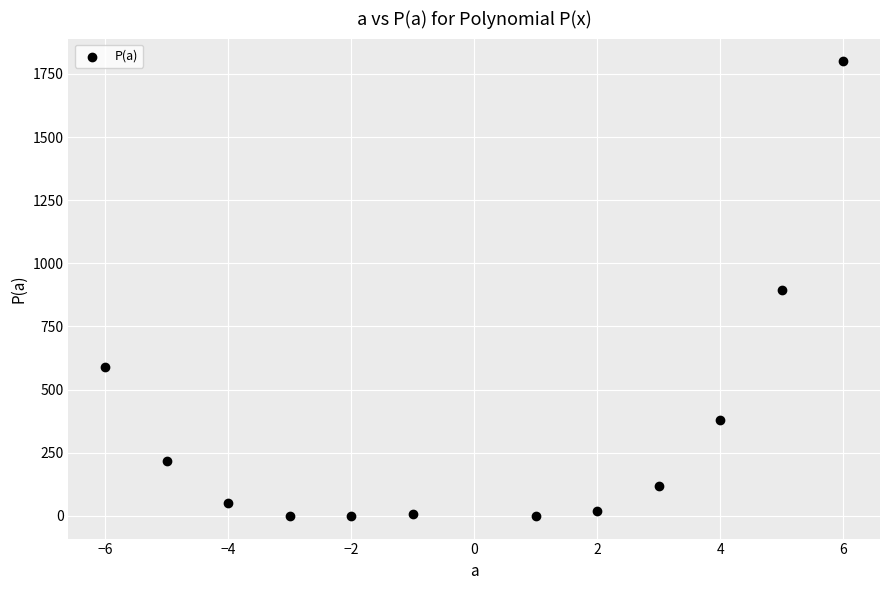

What is the range of X values (max minus min)?

12